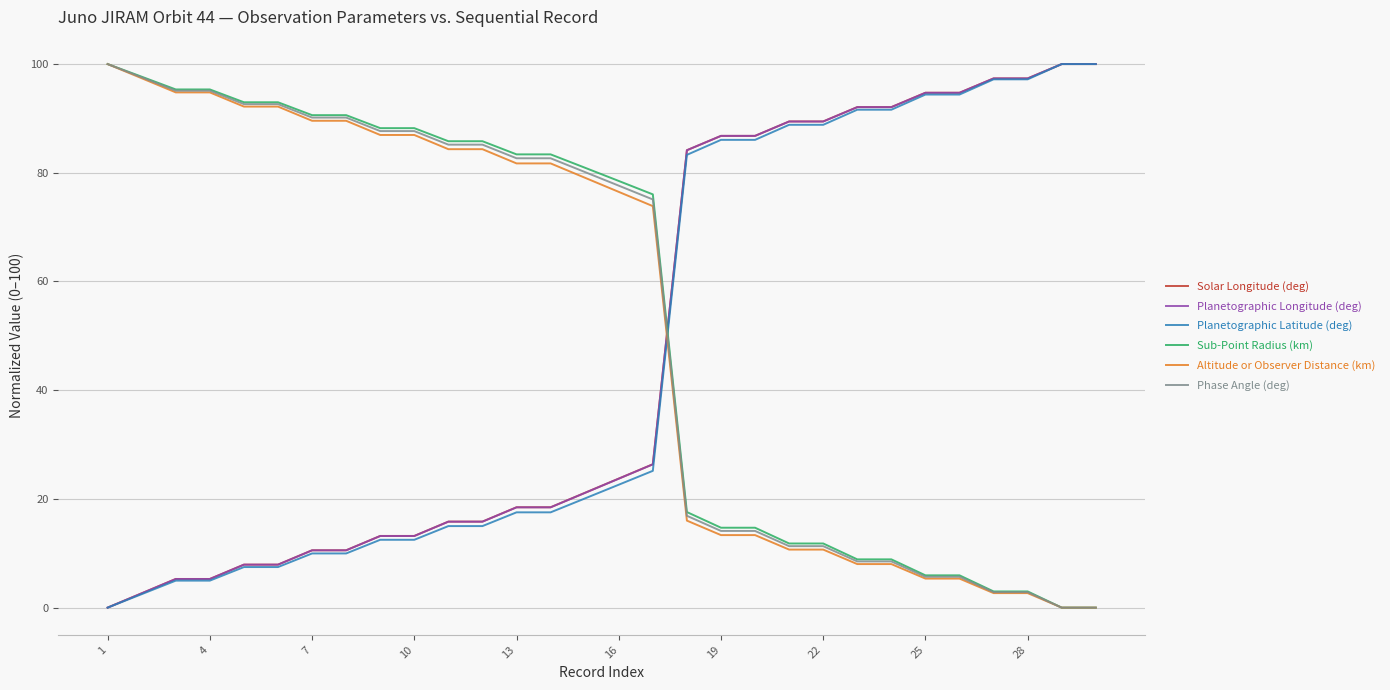

Reading right to left, list all the values displayed in this chart.

Solar Longitude (deg): 100.0	100.0	97.4	97.4	94.7	94.7	92.1	92.1	89.4	89.4	86.8	86.8	84.2	26.4	23.7	21.1	18.5	18.5	15.8	15.8	13.2	13.2	10.6	10.6	7.9	7.9	5.3	5.3	2.6	0.0
Planetographic Longitude (deg): 100.0	100.0	97.4	97.4	94.7	94.7	92.1	92.1	89.4	89.4	86.8	86.8	84.1	26.4	23.7	21.1	18.4	18.4	15.8	15.8	13.2	13.2	10.5	10.5	7.9	7.9	5.3	5.3	2.6	0.0
Planetographic Latitude (deg): 100.0	100.0	97.2	97.2	94.4	94.4	91.6	91.6	88.8	88.8	86.1	86.1	83.3	25.2	22.6	20.1	17.5	17.5	15.0	15.0	12.5	12.5	10.0	10.0	7.5	7.5	5.0	5.0	2.5	0.0
Sub-Point Radius (km): 0.0	0.0	3.0	3.0	5.9	5.9	8.9	8.9	11.8	11.8	14.7	14.7	17.6	76.0	78.5	80.9	83.4	83.4	85.8	85.8	88.2	88.2	90.6	90.6	93.0	93.0	95.3	95.3	97.7	100.0
Altitude or Observer Distance (km): 0.0	0.0	2.7	2.7	5.3	5.3	8.0	8.0	10.7	10.7	13.3	13.3	16.0	73.9	76.5	79.1	81.7	81.7	84.3	84.3	87.0	87.0	89.6	89.6	92.2	92.2	94.8	94.8	97.4	100.0
Phase Angle (deg): 0.0	0.0	2.8	2.8	5.7	5.7	8.5	8.5	11.3	11.3	14.1	14.1	16.9	75.1	77.6	80.2	82.7	82.7	85.2	85.2	87.7	87.7	90.2	90.2	92.6	92.6	95.1	95.1	97.6	100.0